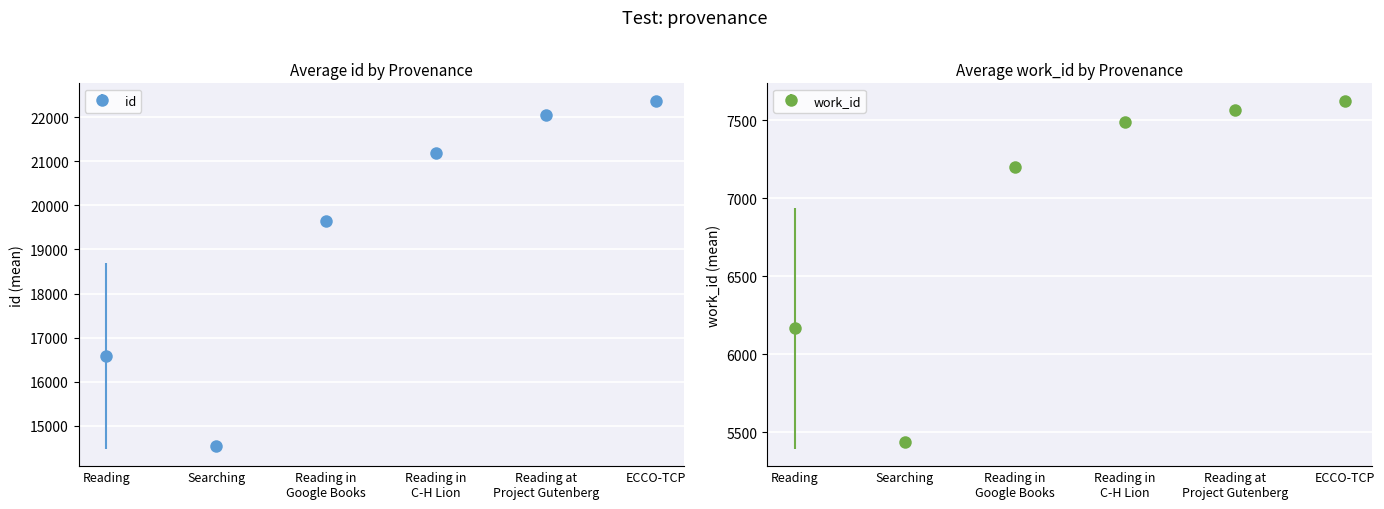

What is the minimum value shown in the chart?

5394